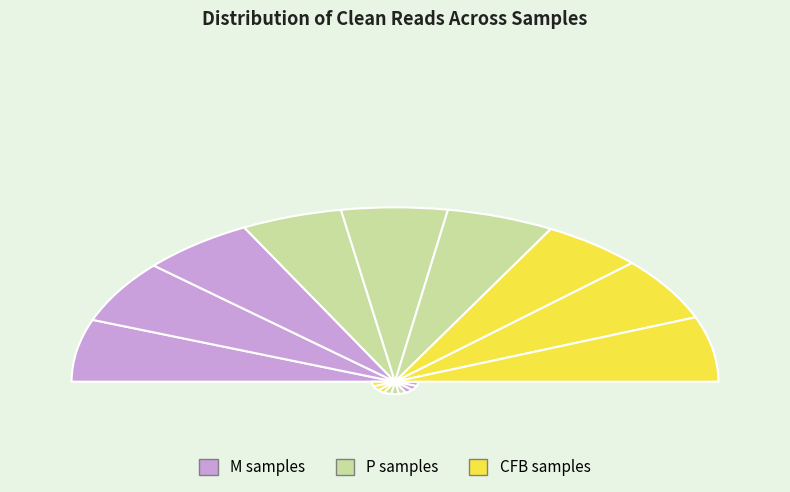

What is the change in value from M1 to CFB1?

-5521156